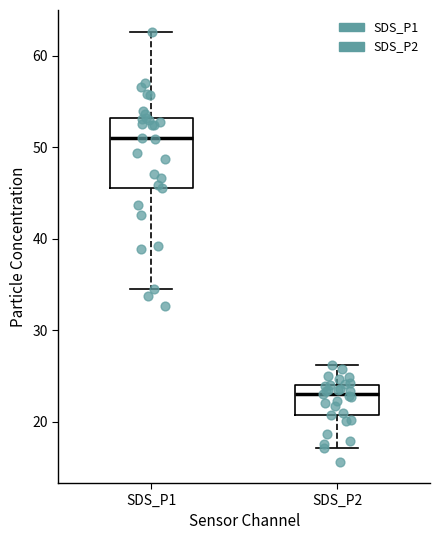

Reading left to right, transcribe this box plot: for each box, give where its median line is, the range the box spans, and where its two whiskers end, as read against the y-axis. The values are not printed on the chart, so give them approximately, as read against the axis.

SDS_P1: median 51, box 46 to 53, whiskers 35 to 63
SDS_P2: median 23, box 21 to 24, whiskers 17 to 26